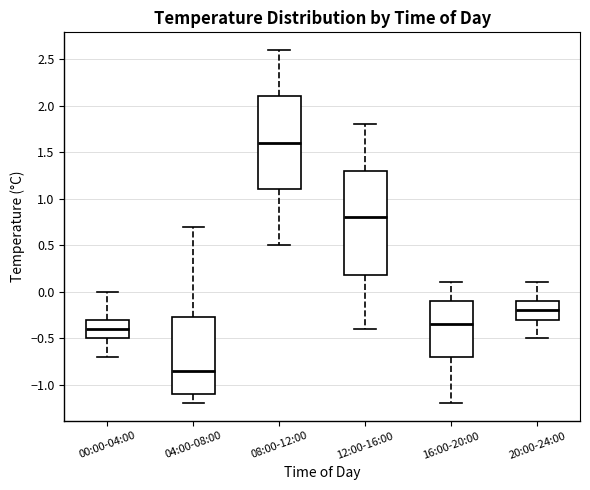

Reading left to right, read every box against the y-axis: the position of its median line, the range the box covers, and the ends of its whiskers. The values are not printed on the chart, so give them approximately, as read against the axis.

00:00-04:00: median -0.40, box -0.50 to -0.30, whiskers -0.70 to 0.00
04:00-08:00: median -0.85, box -1.10 to -0.25, whiskers -1.20 to 0.70
08:00-12:00: median 1.60, box 1.10 to 2.10, whiskers 0.50 to 2.60
12:00-16:00: median 0.80, box 0.20 to 1.30, whiskers -0.40 to 1.80
16:00-20:00: median -0.35, box -0.70 to -0.10, whiskers -1.20 to 0.10
20:00-24:00: median -0.20, box -0.30 to -0.10, whiskers -0.50 to 0.10